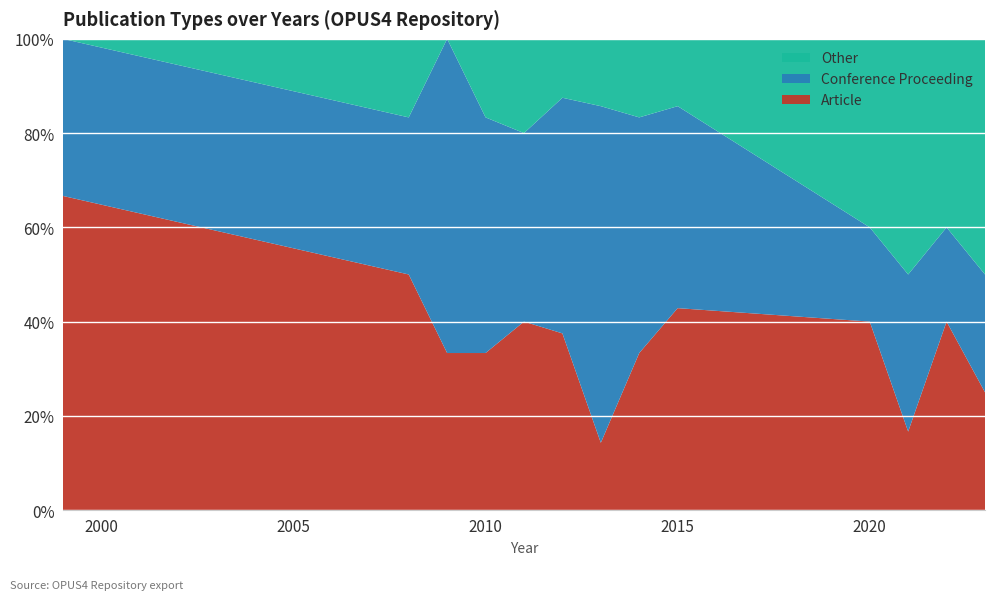

Reading right to left, transcribe all the data shown in this chart.

Article: 1	2	1	2	3	4	1	3	2	2	1	3	2
Conference Proceeding: 1	1	2	1	3	6	5	4	2	3	2	2	1
Other: 2	2	3	2	1	2	1	1	1	1	0	1	0